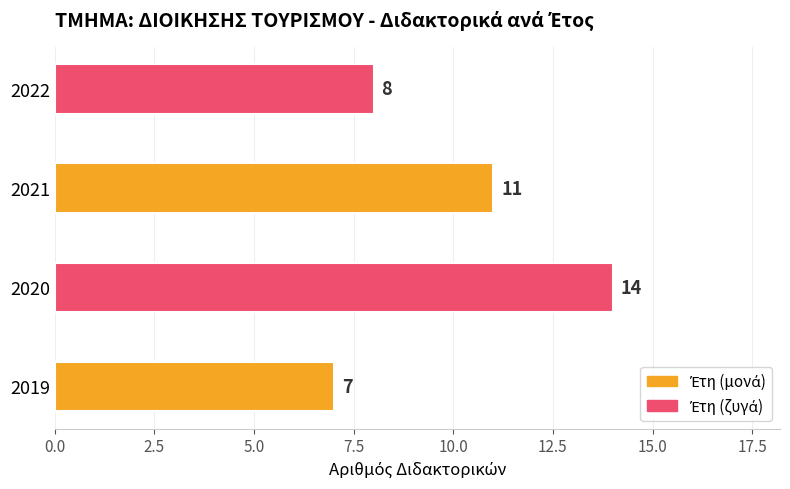

Reading bottom to top, what are all the values shown in this chart?

7	14	11	8